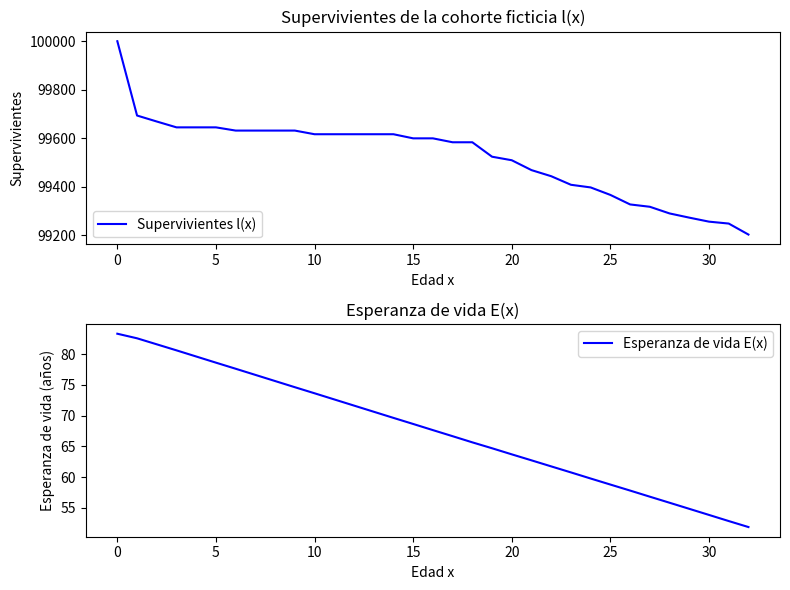

At which label is Esperanza de vida E(x) closest to 67?

17